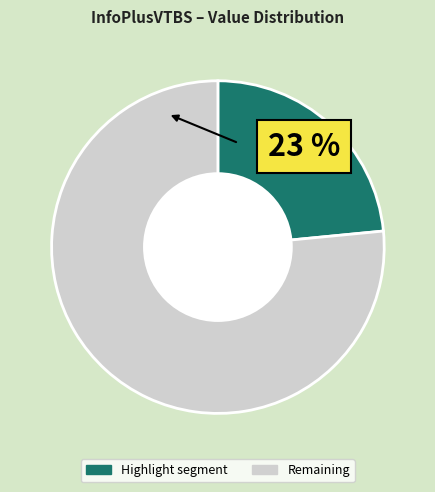

Do Highlight segment and Remaining together represent more than half of the pie?

Yes